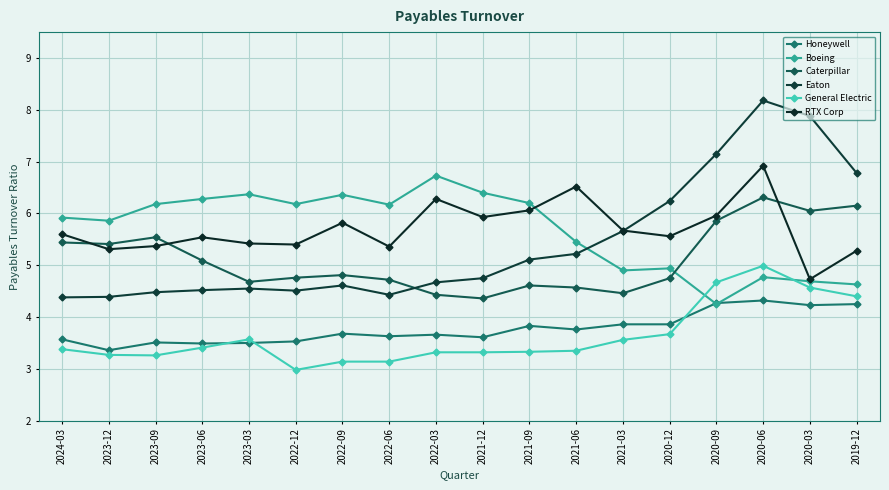

What is the lowest value of the General Electric series?

3.0